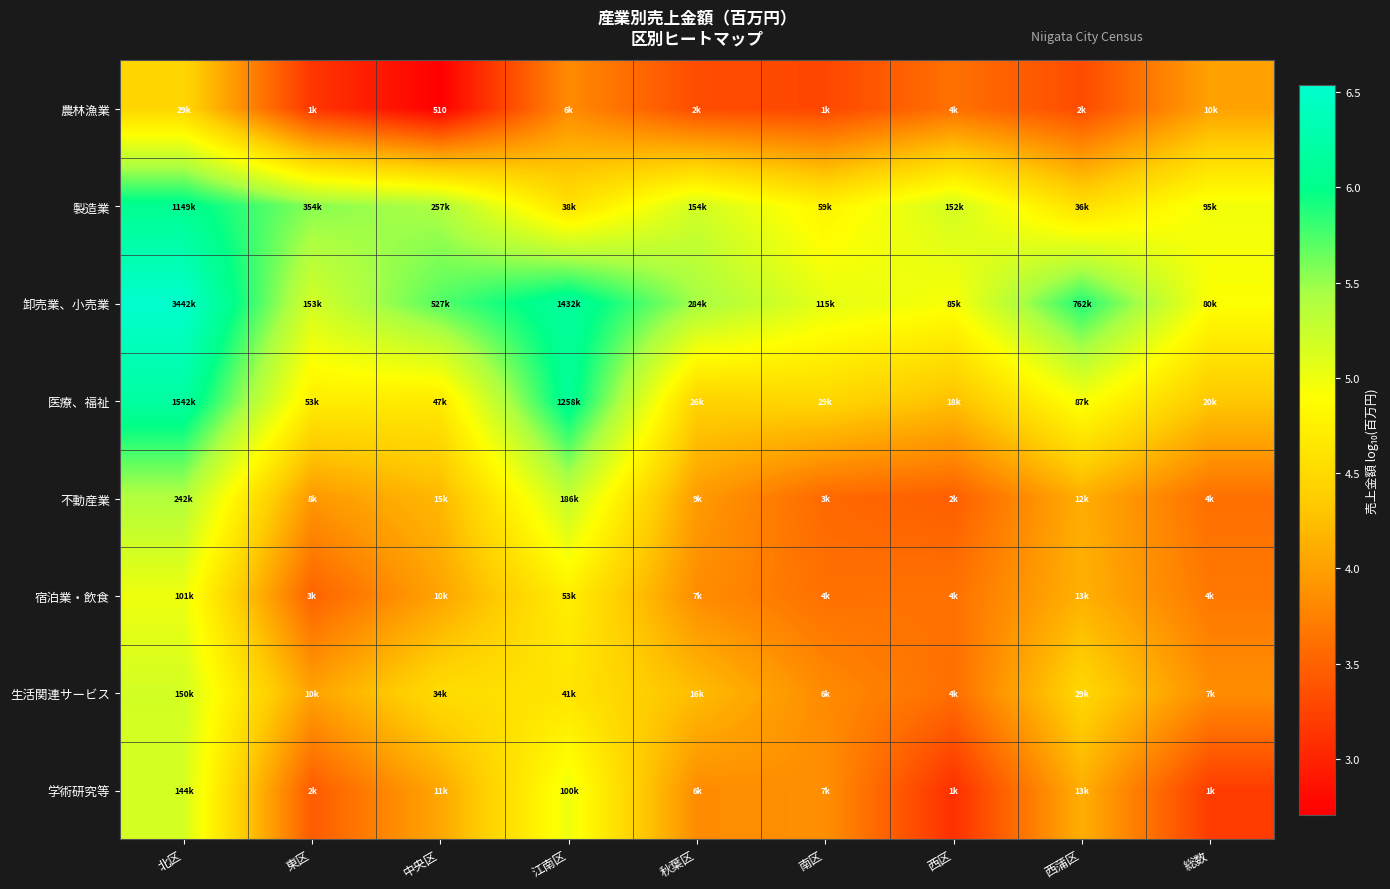

Which category has the highest value in the 卸売業、小売業 series?

北区